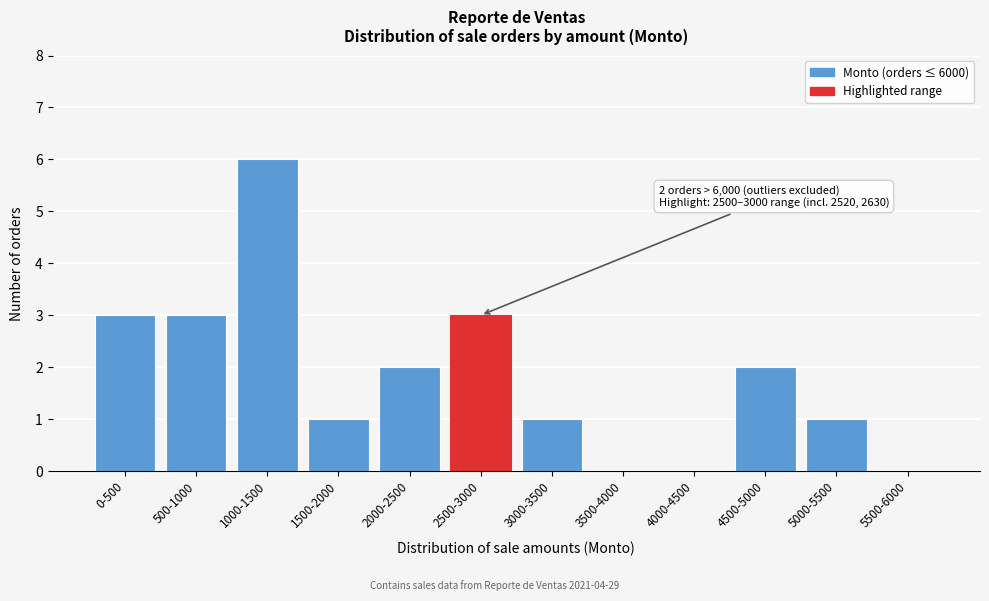

Reading right to left, list all the values displayed in this chart.

5500-6000=0	5000-5500=1	4500-5000=2	4000-4500=0	3500-4000=0	3000-3500=1	2500-3000=3	2000-2500=2	1500-2000=1	1000-1500=6	500-1000=3	0-500=3